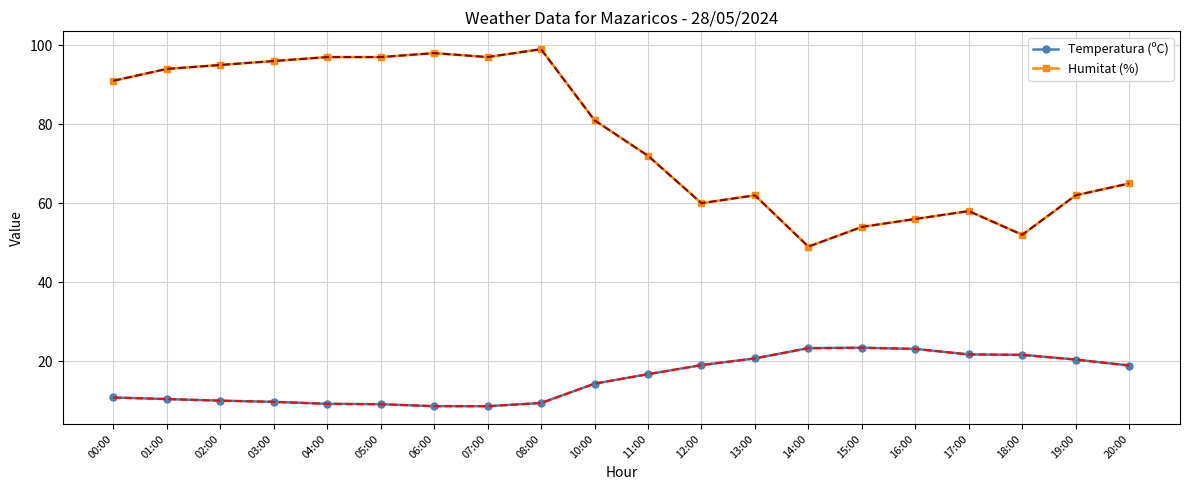

List the series in order of their peak value, highest first.

Humitat (%), Temperatura (ºC)